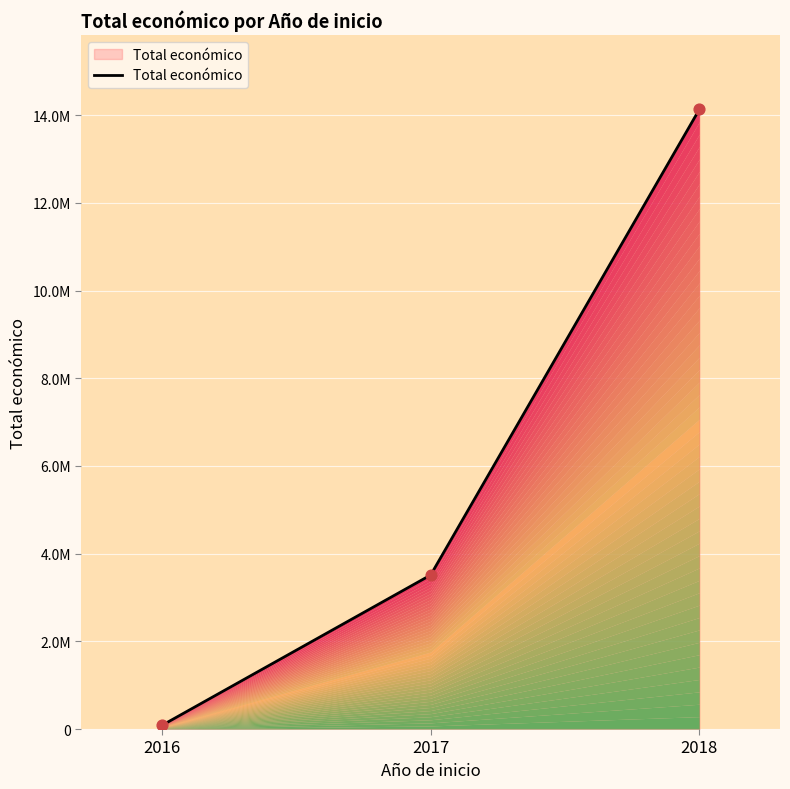

Between 2018 and 2017, which is larger?

2018